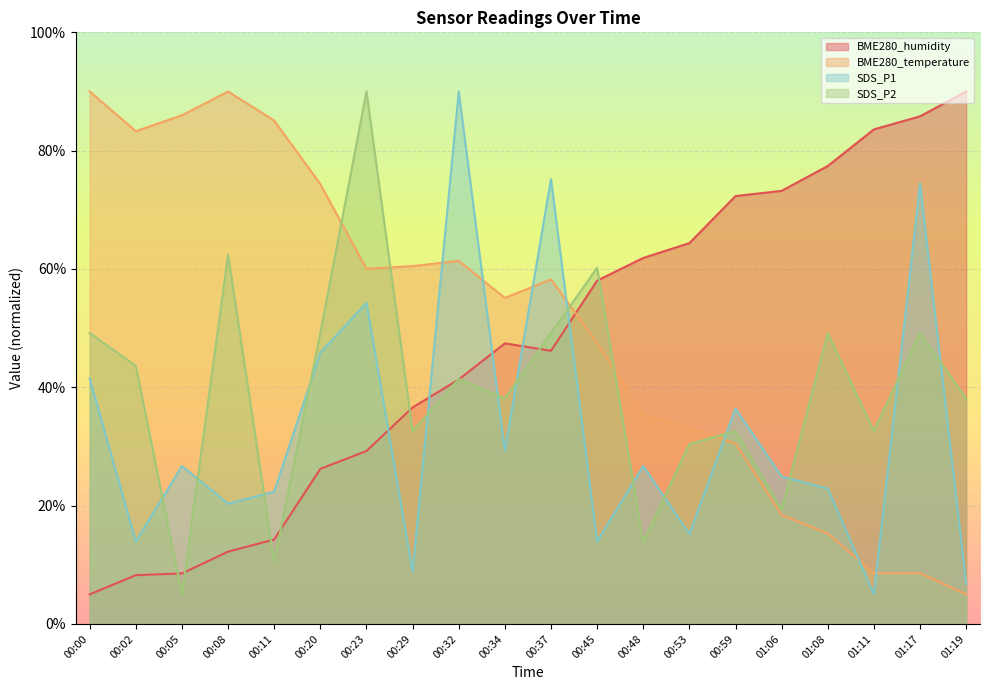

Between which two adjacent categories do BME280_temperature and SDS_P2 first intersect?

00:20 and 00:23